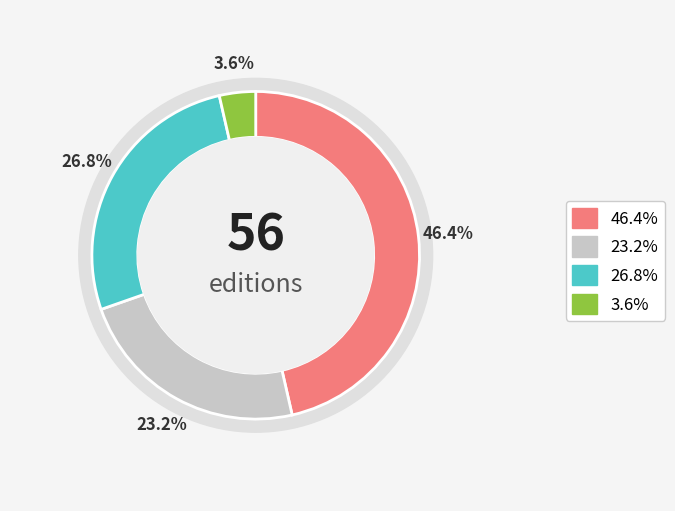

True or false: Trade Paperback accounts for 35% of the total.

False